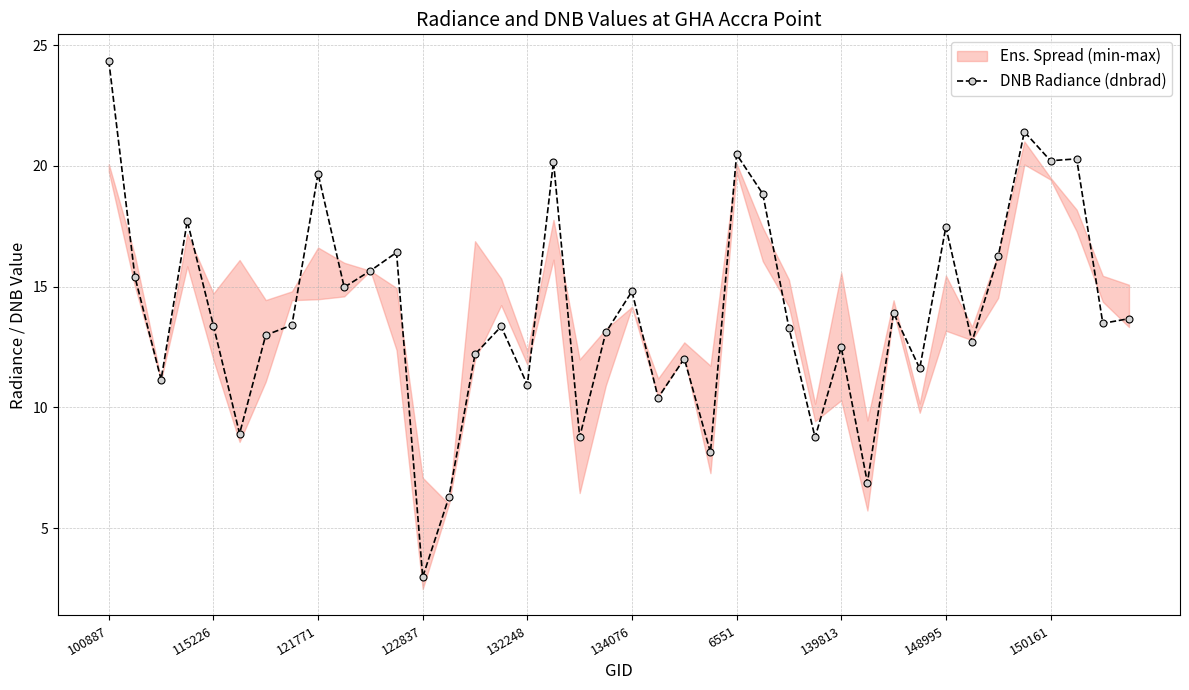

What is the highest value of the DNB Radiance (dnbrad) series?

24.4